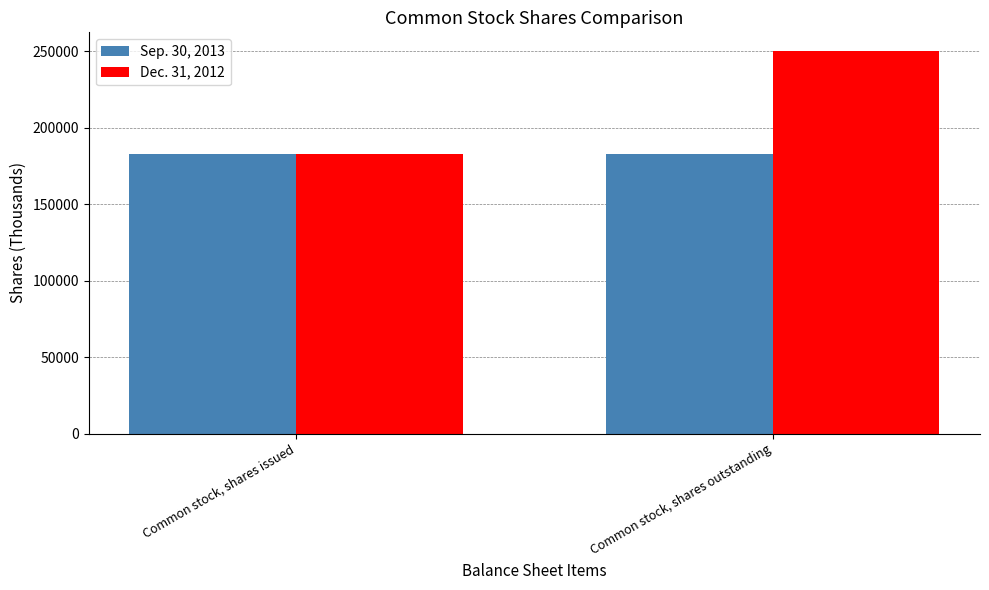

What is the difference between the Dec. 31, 2012 values at Common stock, shares issued and Common stock, shares outstanding?

67208